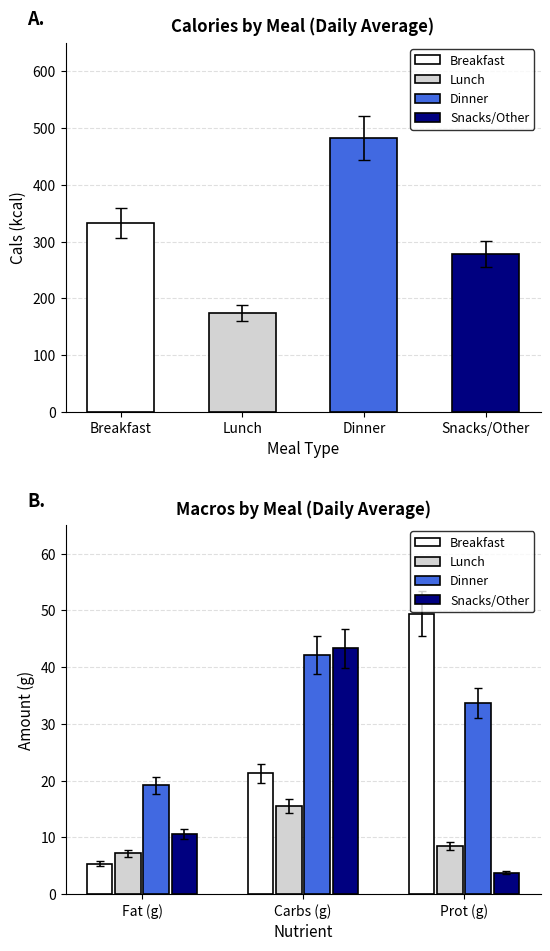

Which series has the widest spread of values?

Breakfast